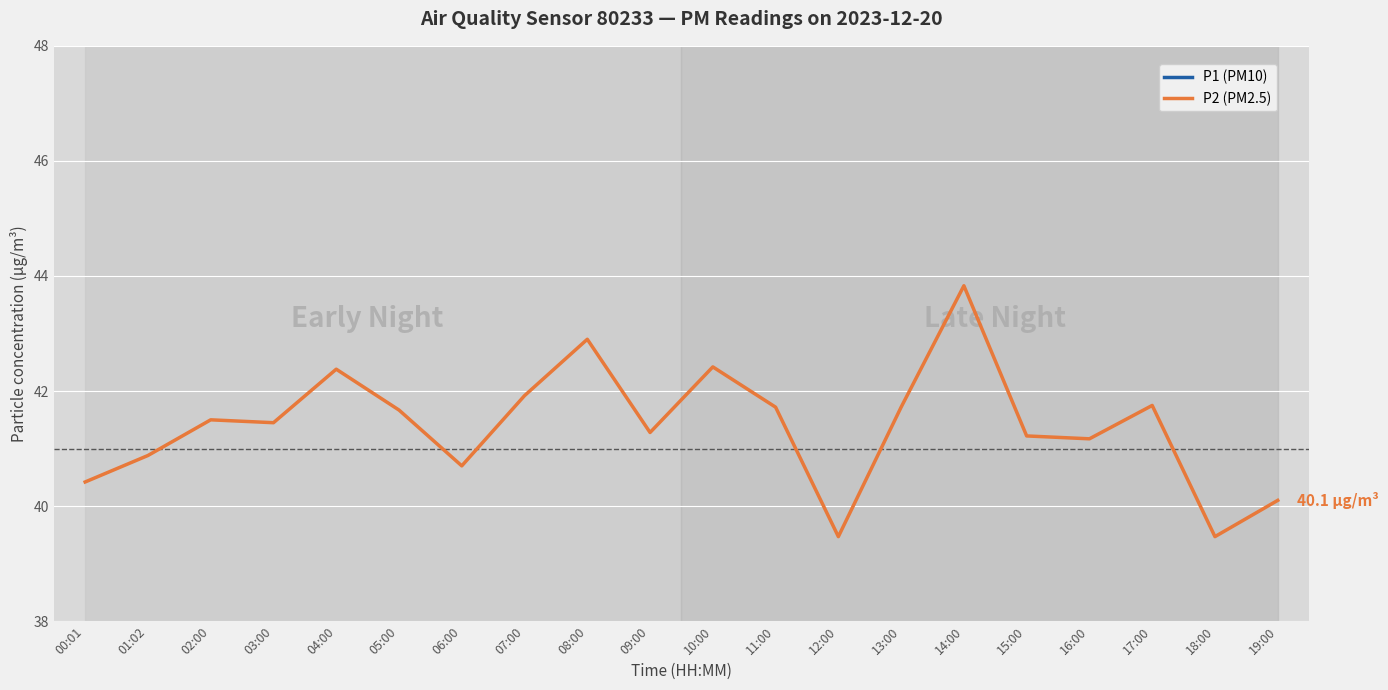

How many interior local valleys does the P1 (PM10) series have?

6